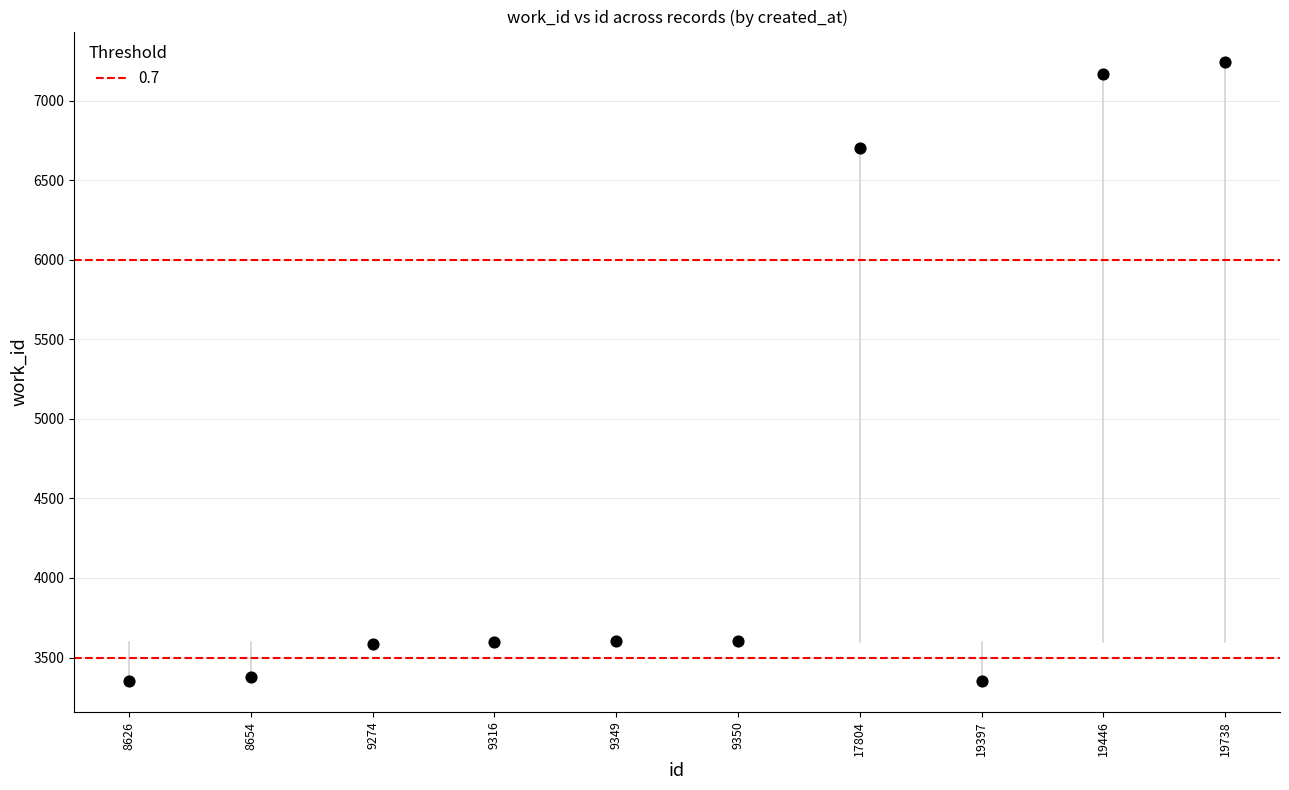

What is the average Y value?

4558